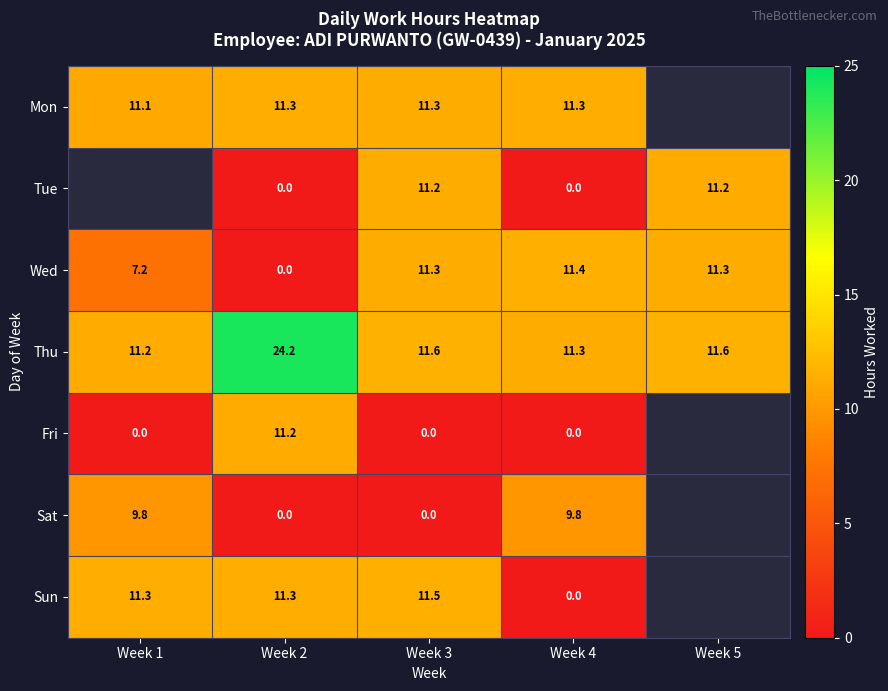

At which category is the sum across all series the highest?

Week 2